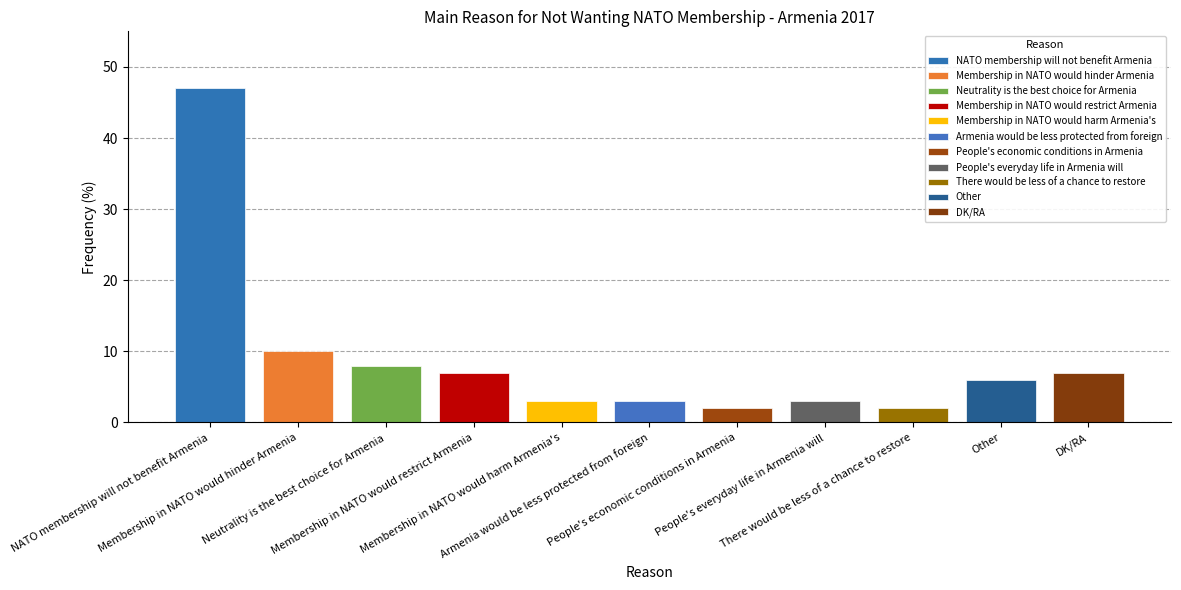

Reading left to right, extract all data points from this chart.

NATO membership will not benefit Armenia=47	Membership in NATO would hinder Armenia=10	Neutrality is the best choice for Armenia=8	Membership in NATO would restrict Armenia=7	Membership in NATO would harm Armenia's=3	Armenia would be less protected from foreign=3	People's economic conditions in Armenia=2	People's everyday life in Armenia will=3	There would be less of a chance to restore=2	Other=6	DK/RA=7